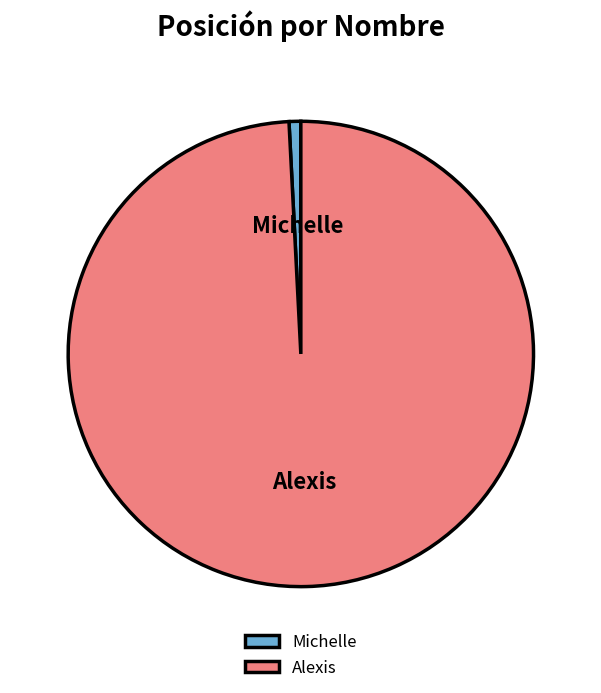

Rank the categories by value from lowest to highest.

Michelle, Alexis